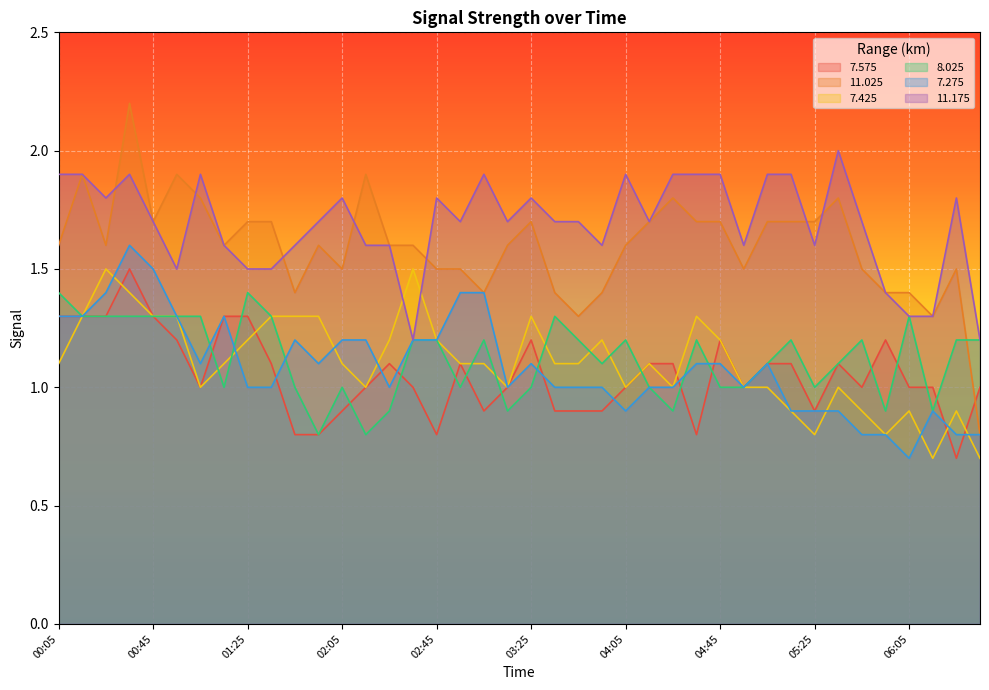

What is the average value of the 7.575 series?

1.1